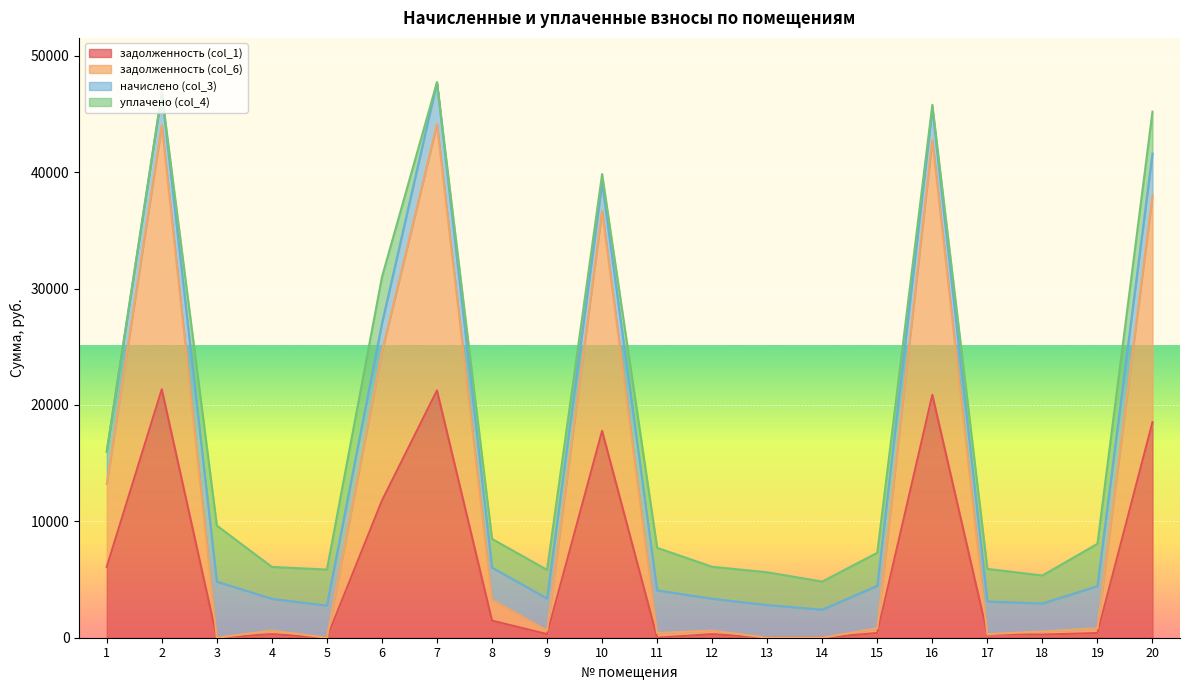

What are all the series names shown in the legend?

задолженность (col_1), задолженность (col_6), начислено (col_3), уплачено (col_4)